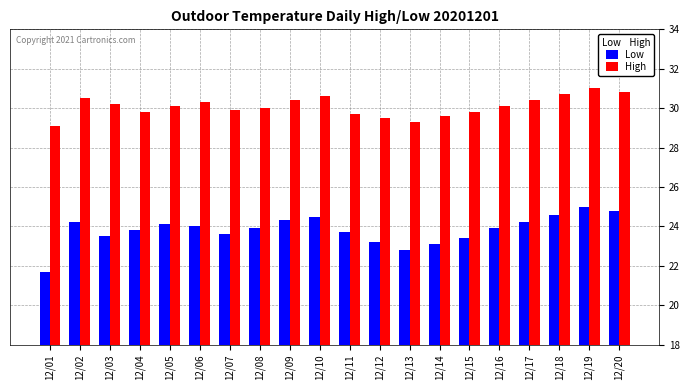

Reading left to right, extract all data points from this chart.

Low: 12/01=21.7	12/02=24.2	12/03=23.5	12/04=23.8	12/05=24.1	12/06=24.0	12/07=23.6	12/08=23.9	12/09=24.3	12/10=24.5	12/11=23.7	12/12=23.2	12/13=22.8	12/14=23.1	12/15=23.4	12/16=23.9	12/17=24.2	12/18=24.6	12/19=25.0	12/20=24.8
High: 12/01=29.1	12/02=30.5	12/03=30.2	12/04=29.8	12/05=30.1	12/06=30.3	12/07=29.9	12/08=30.0	12/09=30.4	12/10=30.6	12/11=29.7	12/12=29.5	12/13=29.3	12/14=29.6	12/15=29.8	12/16=30.1	12/17=30.4	12/18=30.7	12/19=31.0	12/20=30.8